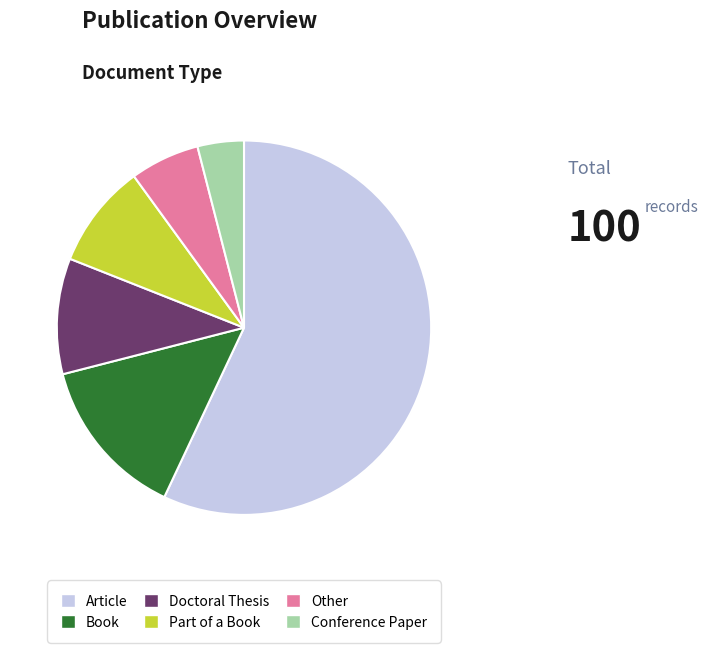

What is the ratio of the value at Article to the value at Conference Paper?

14.2